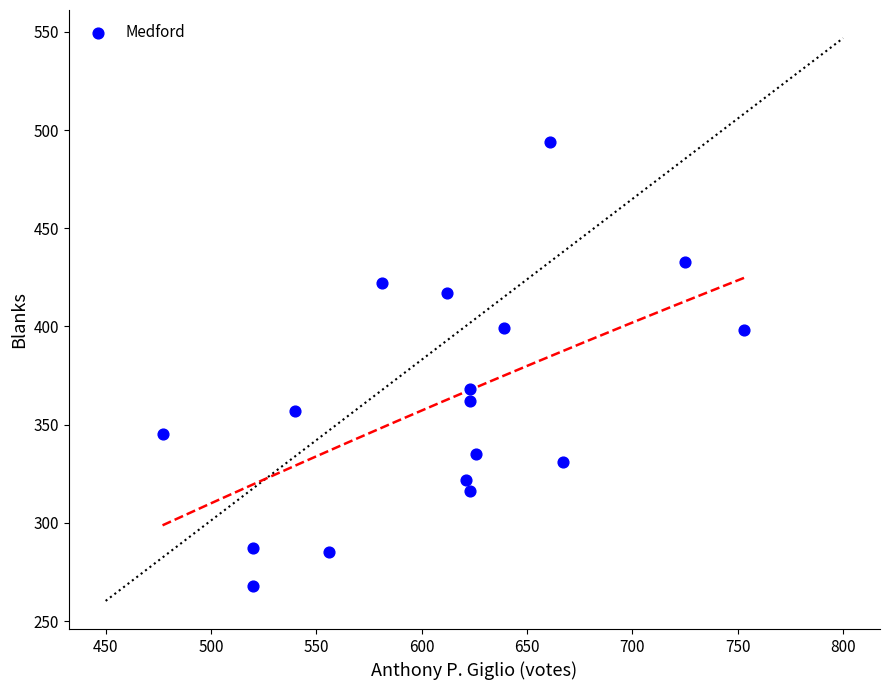

What Y value in the scatter plot is closest to 381?

368